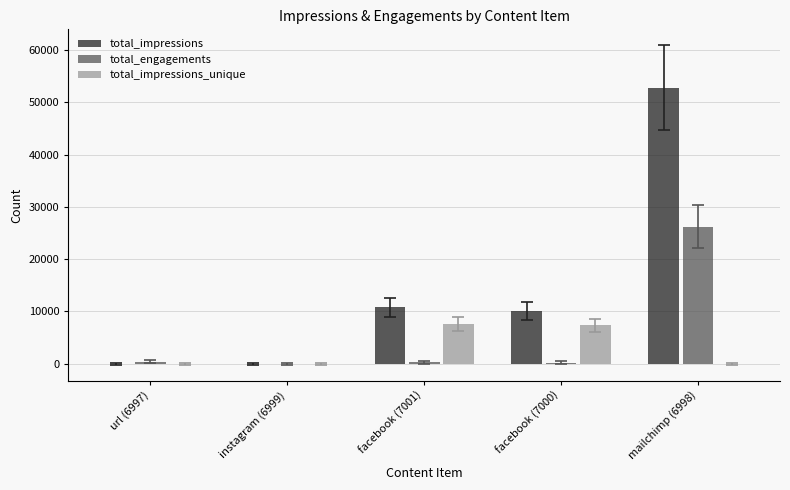

At which label is total_engagements closest to 13099?

url (6997)